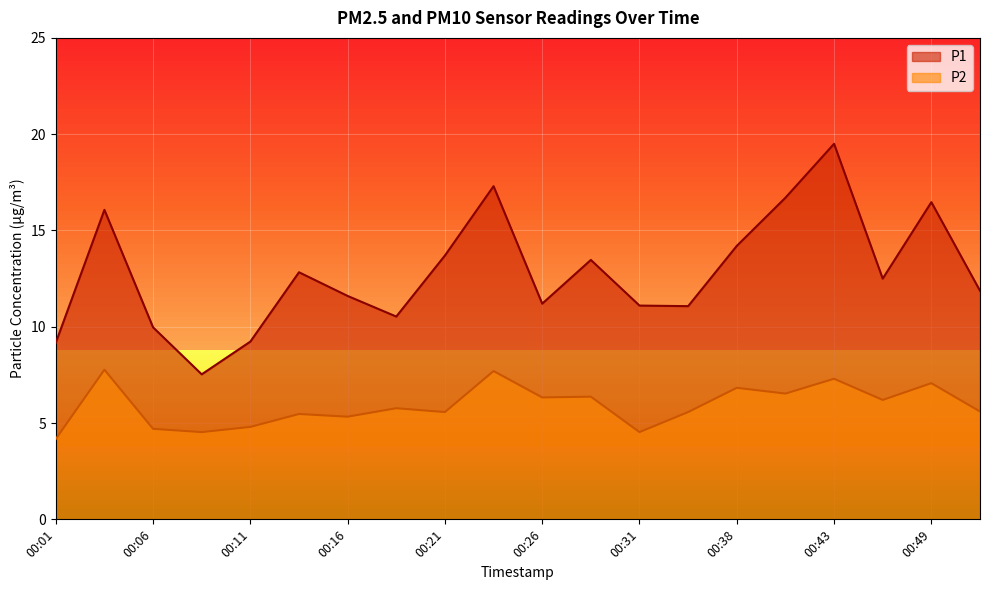

What is the maximum value shown in the chart?

19.5